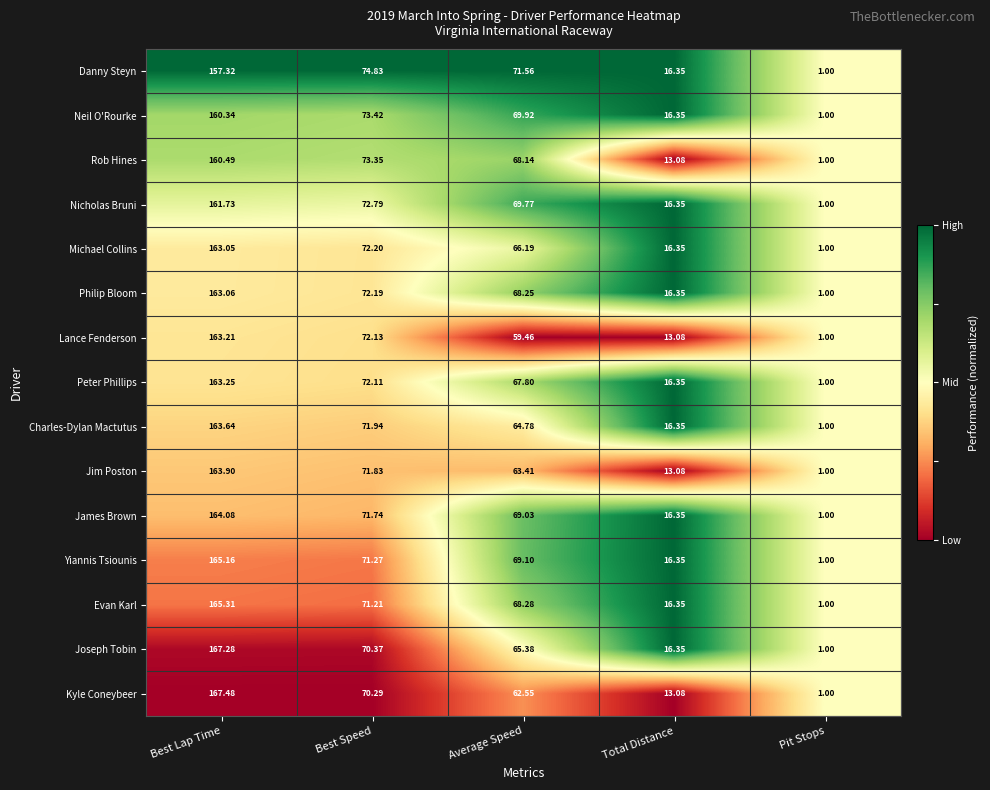

Where does the Philip Bloom series first go above 68?

Best Lap Time